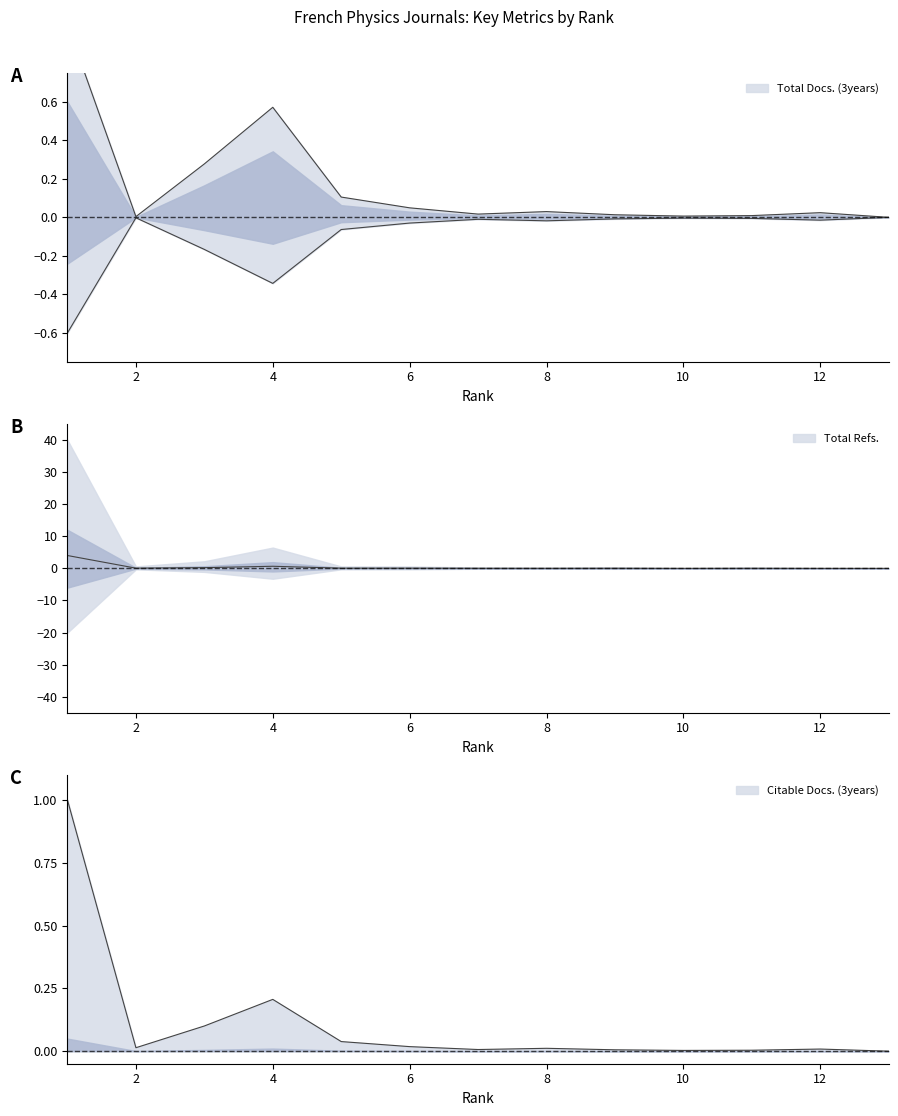

Reading left to right, transcribe all the data shown in this chart.

Total Docs. (3years): 1=1.0	2=0.0	3=0.3	4=0.6	5=0.1	6=0.0	7=0.0	8=0.0	9=0.0	10=0.0	11=0.0	12=0.0	13=0.0
Total Refs.: 1=4.0	2=0.1	3=0.2	4=0.6	5=0.1	6=0.1	7=0.0	8=0.0	9=0.0	10=0.0	11=0.0	12=0.0	13=0.0
Citable Docs. (3years): 1=1.0	2=0.0	3=0.1	4=0.2	5=0.0	6=0.0	7=0.0	8=0.0	9=0.0	10=0.0	11=0.0	12=0.0	13=0.0